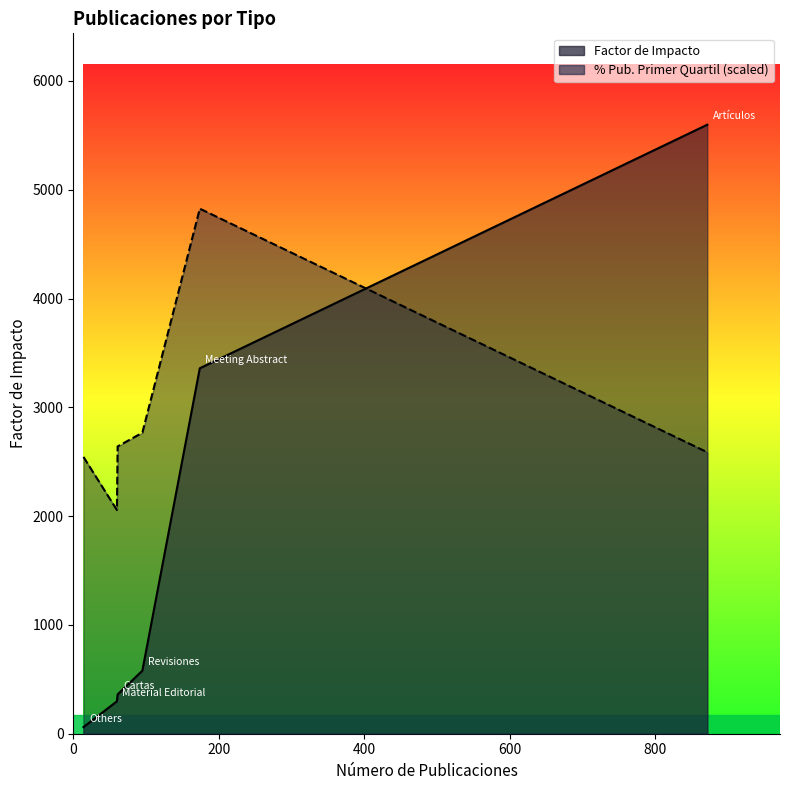

Between Artículos and Cartas, which series saw the biggest shift?

Factor de Impacto